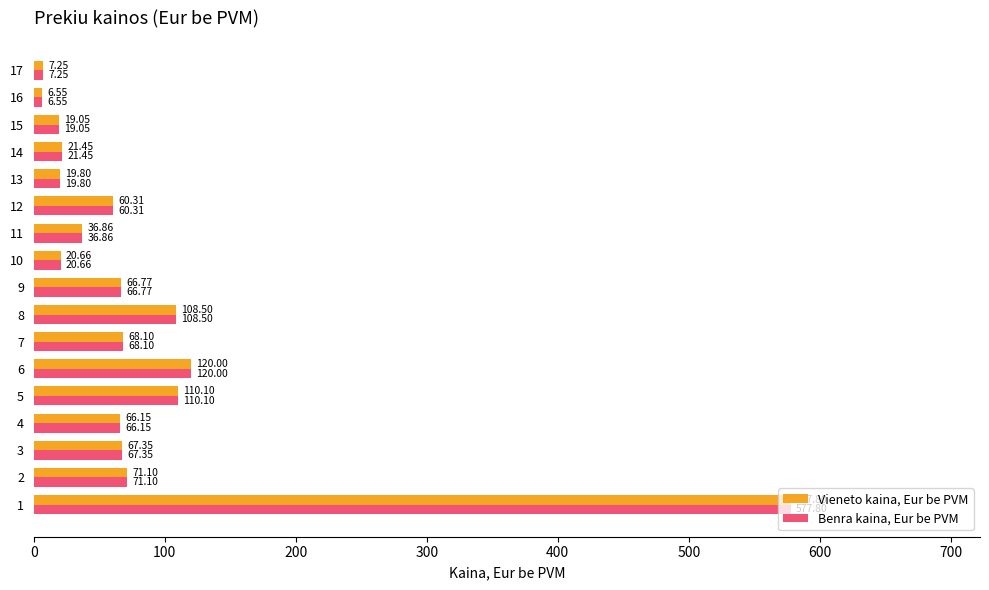

List the labels in order of Benra kaina, Eur be PVM value, largest first.

1, 6, 5, 8, 2, 7, 3, 9, 4, 12, 11, 14, 10, 13, 15, 17, 16